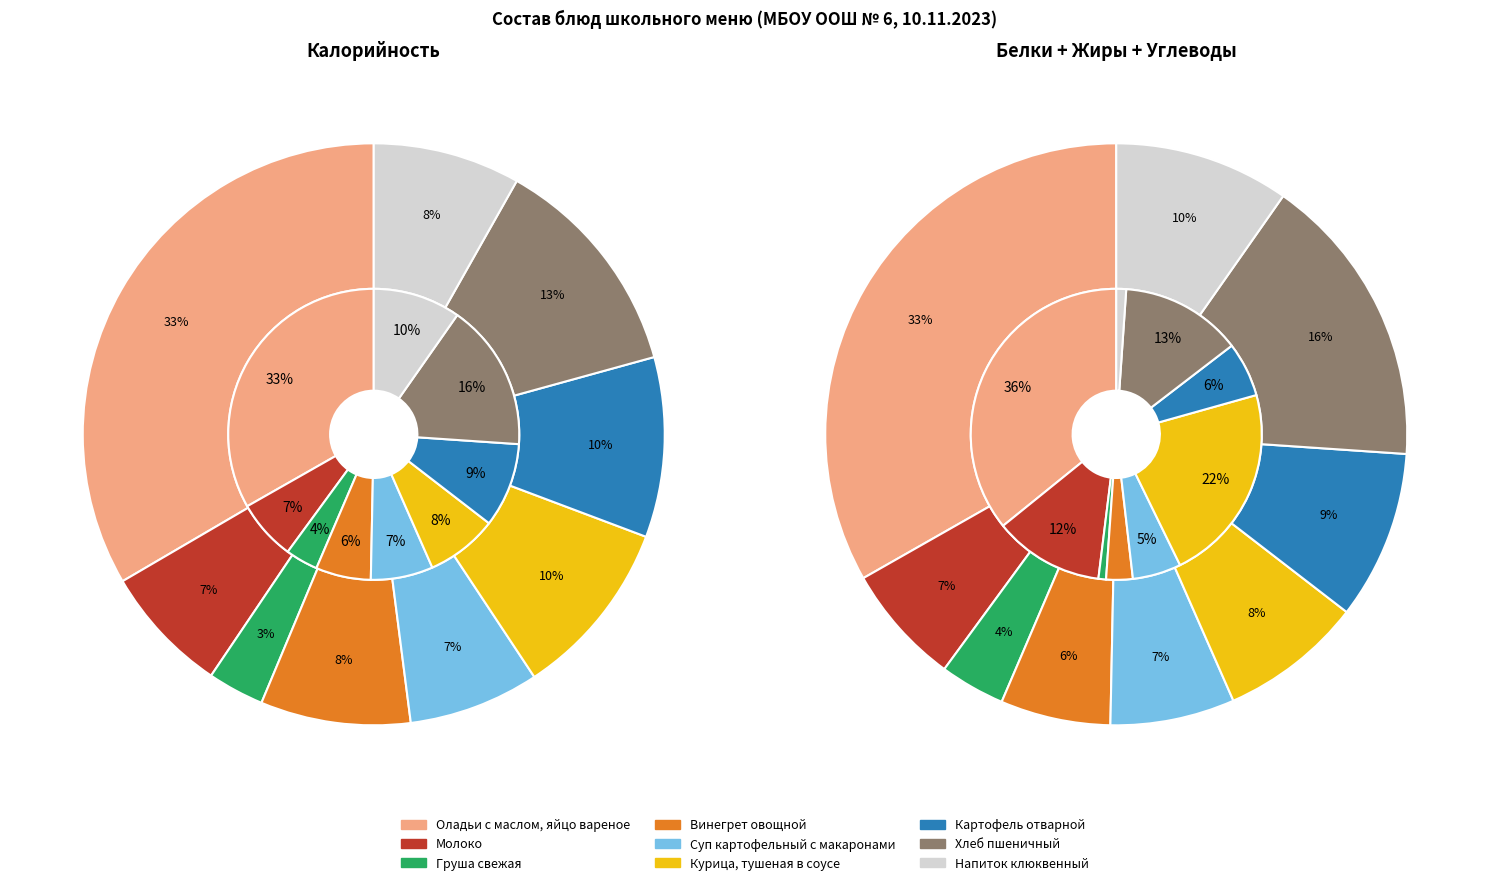

To the nearest percent, what is the combined percentage of Картофель отварной and Напиток клюквенный?

18%